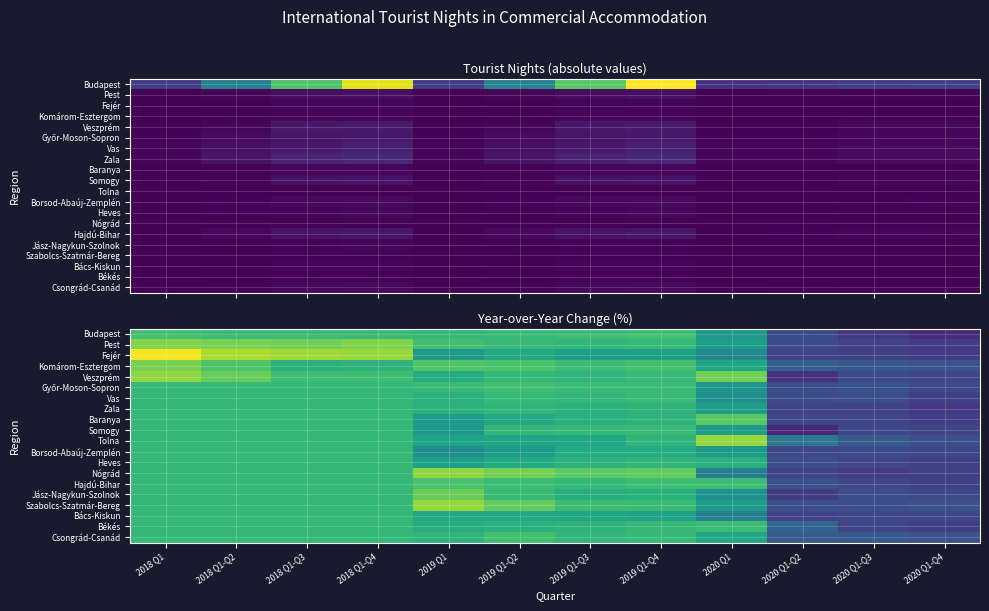

What is the difference between the highest and lowest values at 2019 Q1-Q3?

27.0